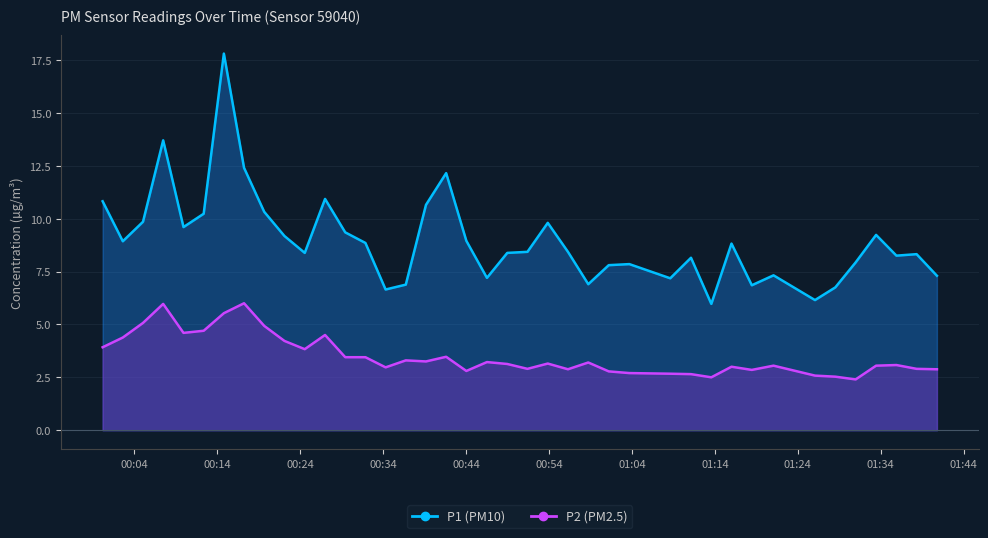

Rank the series at 2023-06-04T01:40:46 from lowest to highest value.

P2, P1